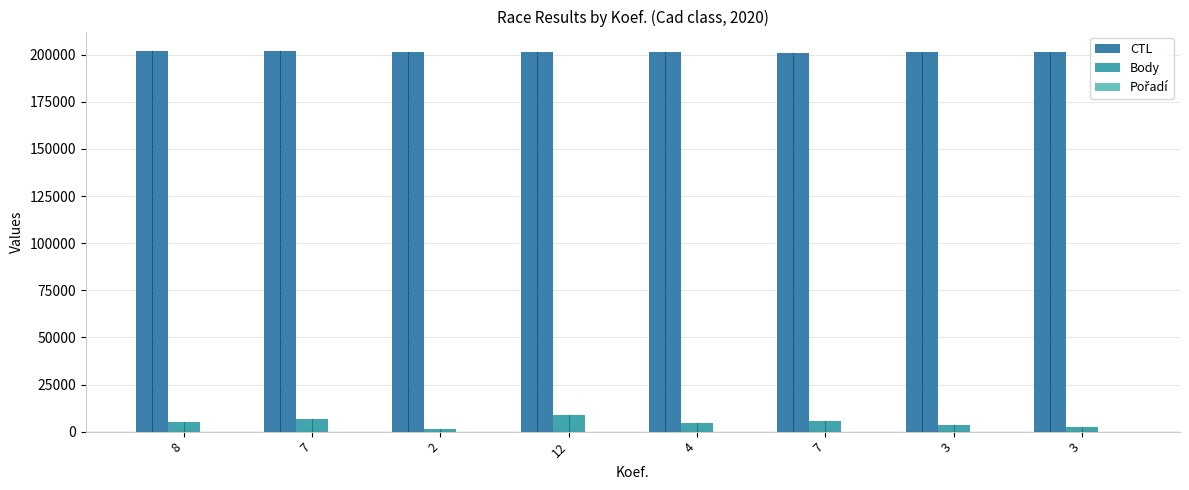

What is the difference between the CTL values at 2 and 7?

504